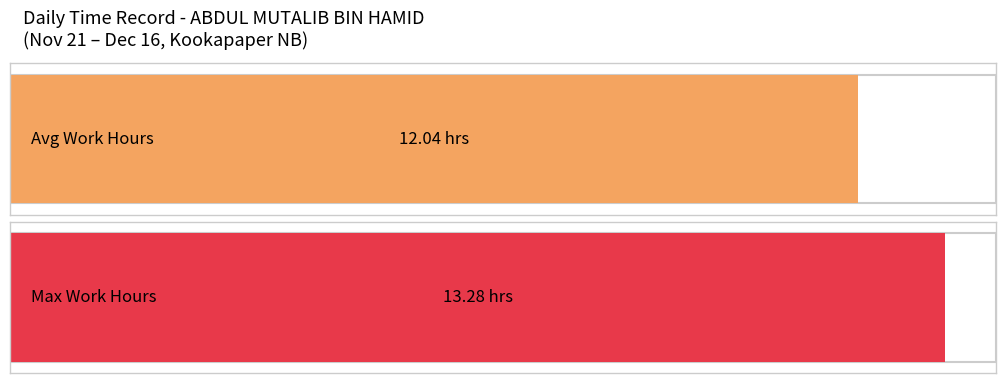

Are the bars grouped side by side (vs. stacked)?

Yes